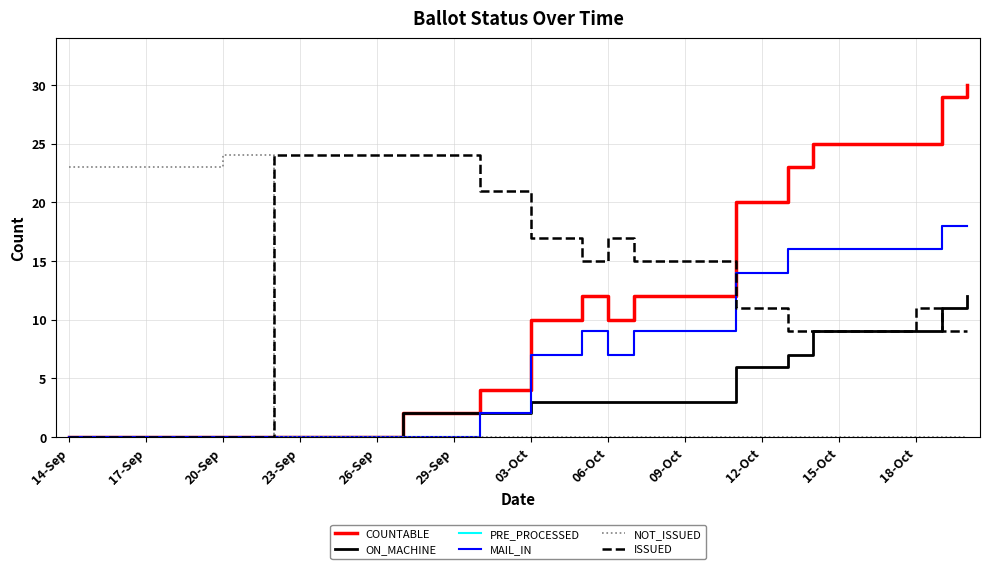

Does the chart display data point markers on the line(s)?

No